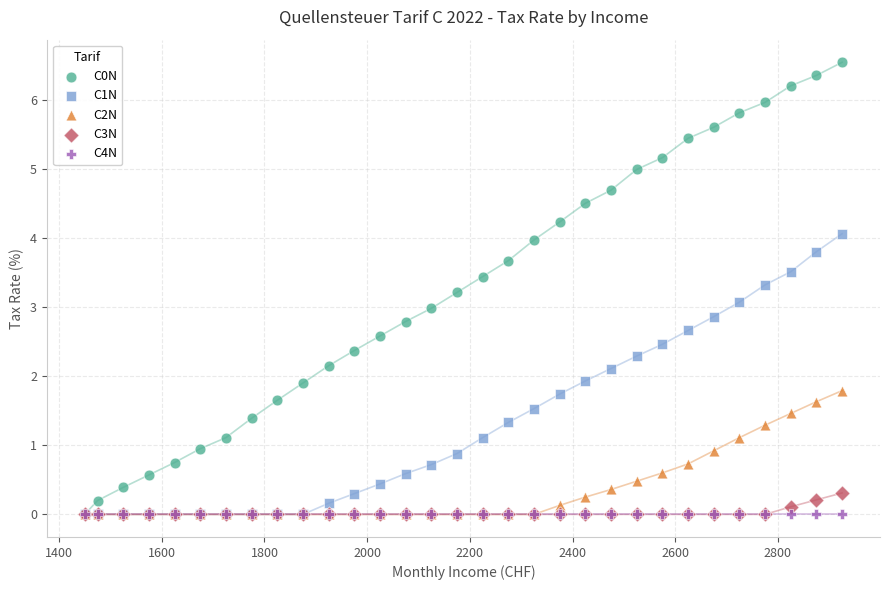

What are all the series names shown in the legend?

C0N, C1N, C2N, C3N, C4N